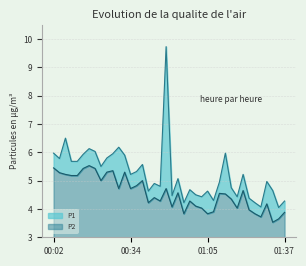

Where does the P2 series first go above 4?

00:02